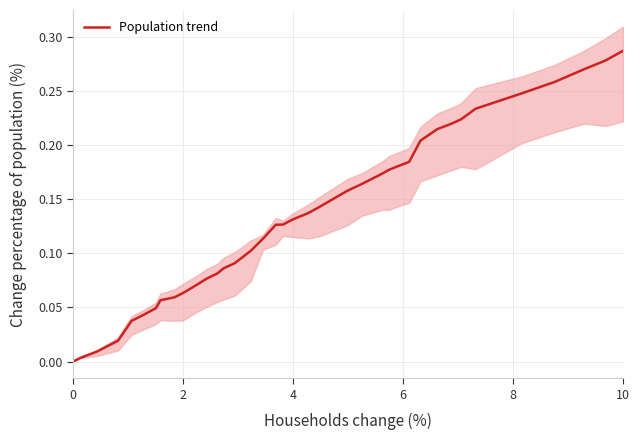

At which label does Population trend reach its peak?

10